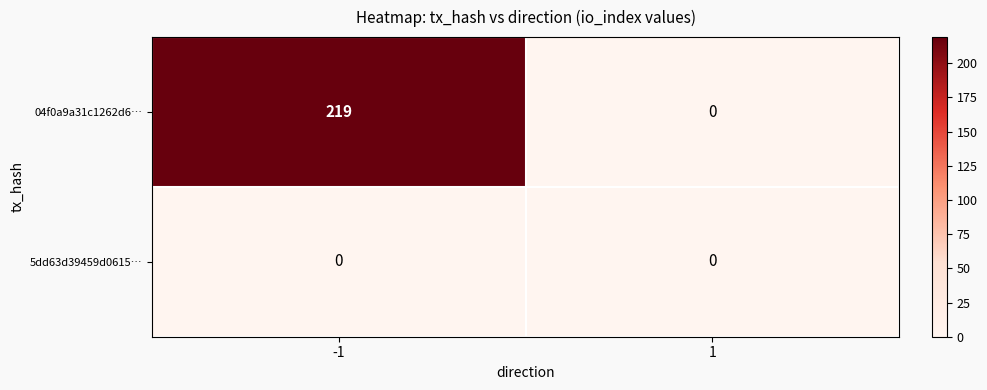

Which series has the largest total across all categories?

04f0a9a31c1262d6…